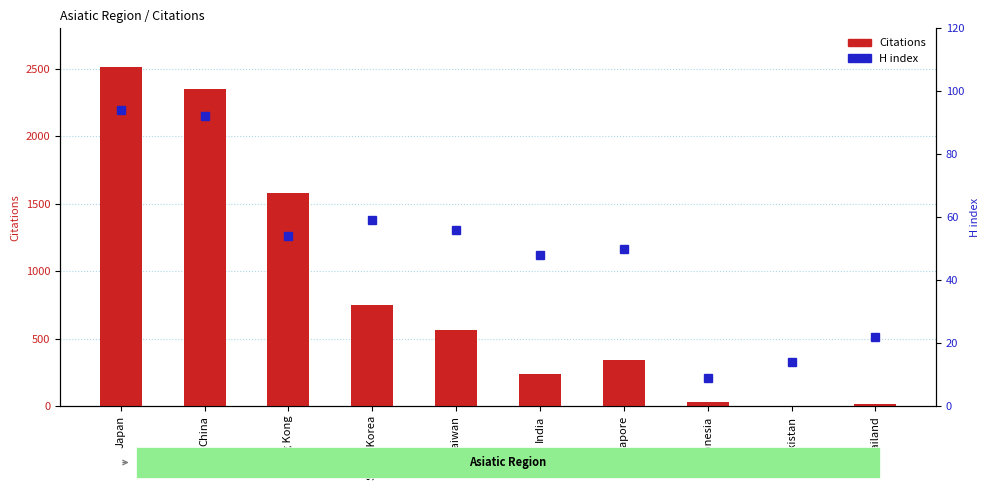

Which has a higher value, Taiwan or Singapore?

Taiwan